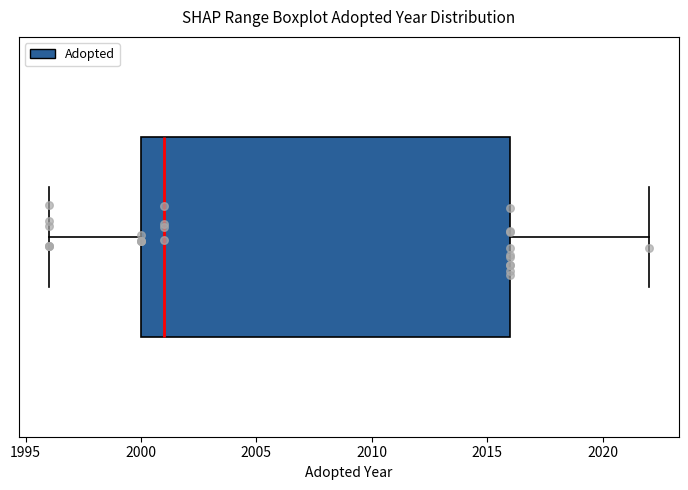

Transcribe this box plot: give where the median line is, the range the box spans, and where the two whiskers end, as read against the x-axis. The values are not printed on the chart, so give them approximately, as read against the axis.

median 2001, box 2000 to 2016, whiskers 1996 to 2022